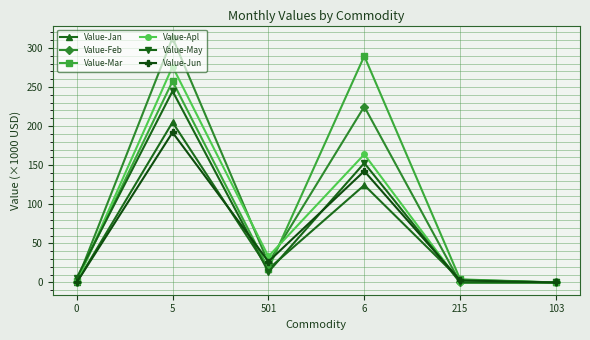

What is the greatest value displayed?

312.9